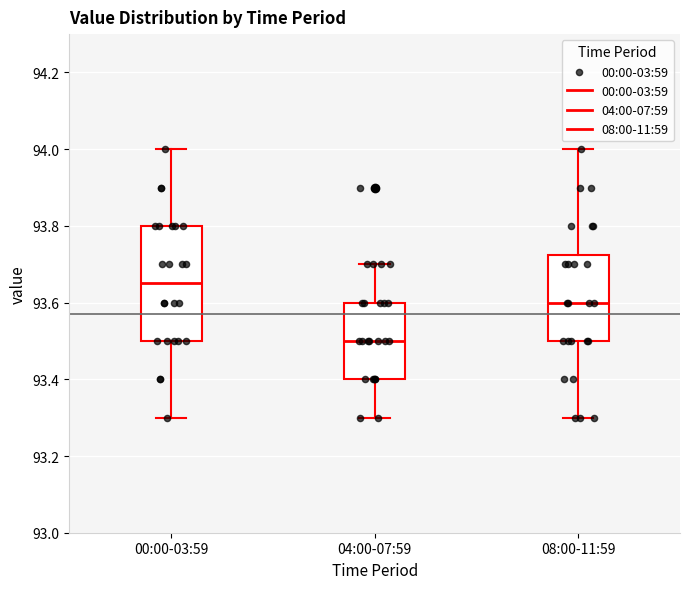

Which box is the tallest, from its lower edge to its upper edge?

00:00-03:59